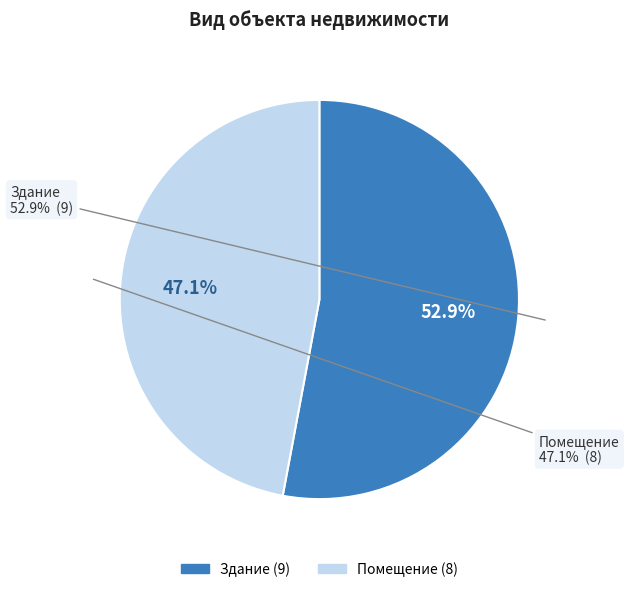

To the nearest percent, what is the difference between the largest and smallest slice percentages?

6%